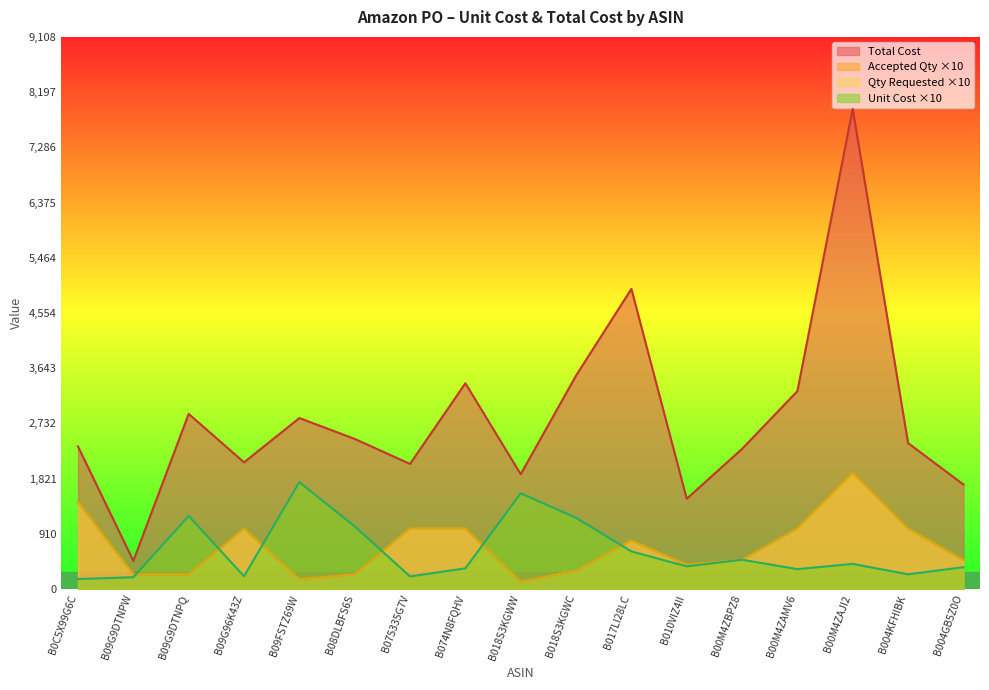

At which category is the sum across all series the highest?

B00M4ZAJI2